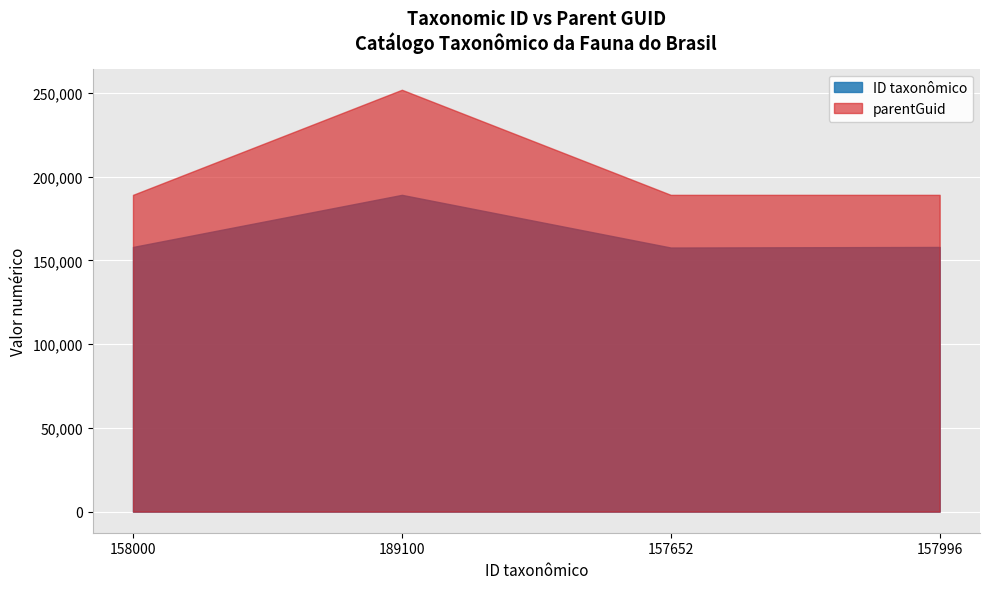

What is the sum of the ID taxonômico values at 189100 and 158000?

347100